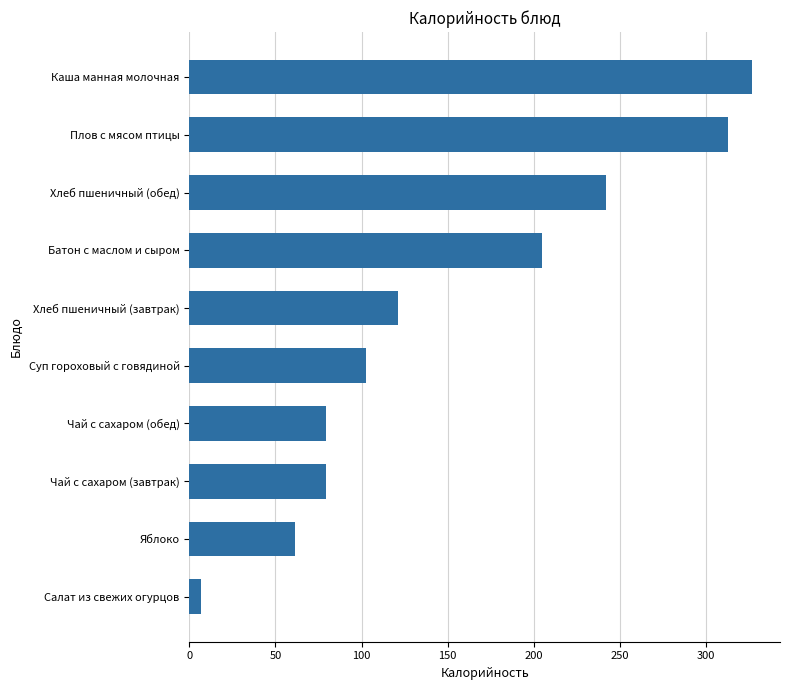

What is the label of the 5th bar from the bottom?

Суп гороховый с говядиной